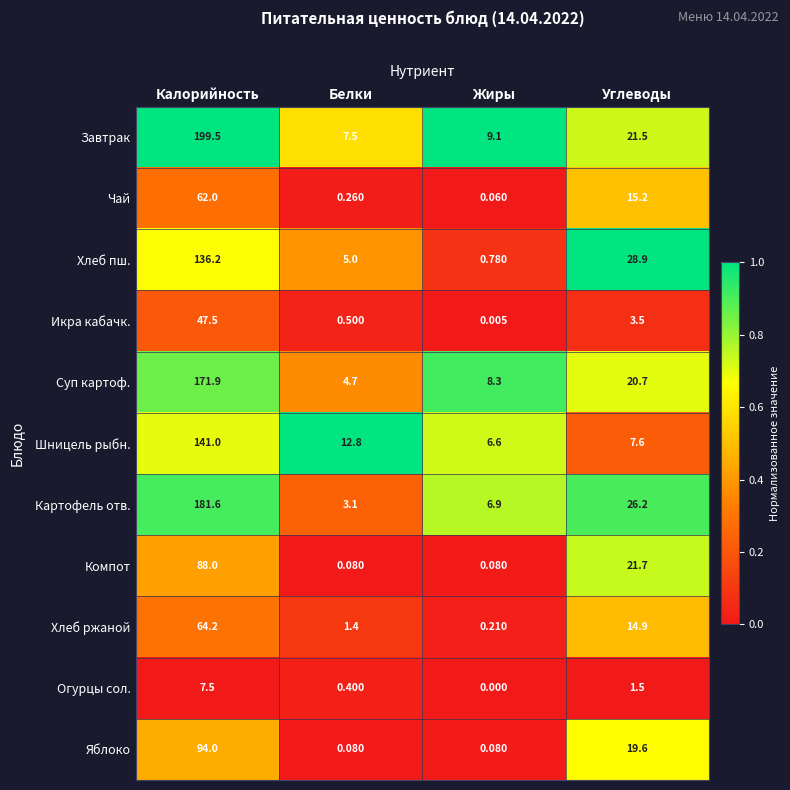

Is the value of Завтрак at Углеводы greater than the value of Хлеб пш. at Углеводы?

No